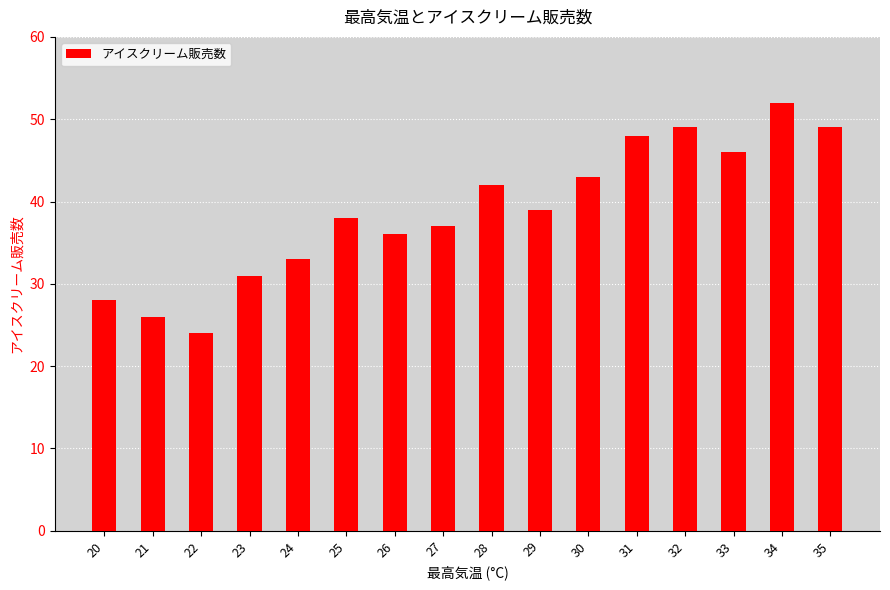

What is the value of the 8th bar from the left?

37